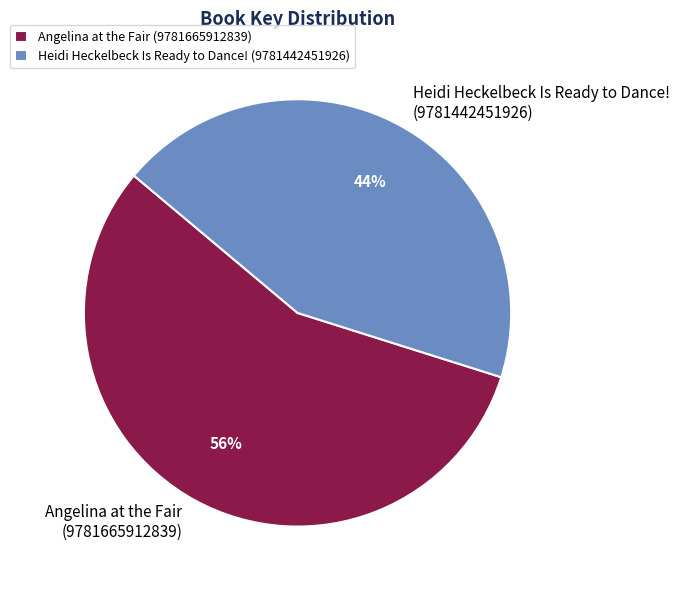

How many segments does this pie chart have?

2